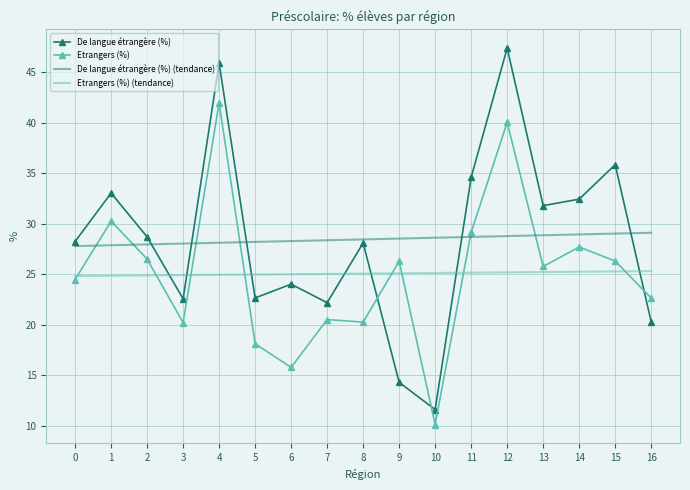

What is the minimum value shown in the chart?

10.1